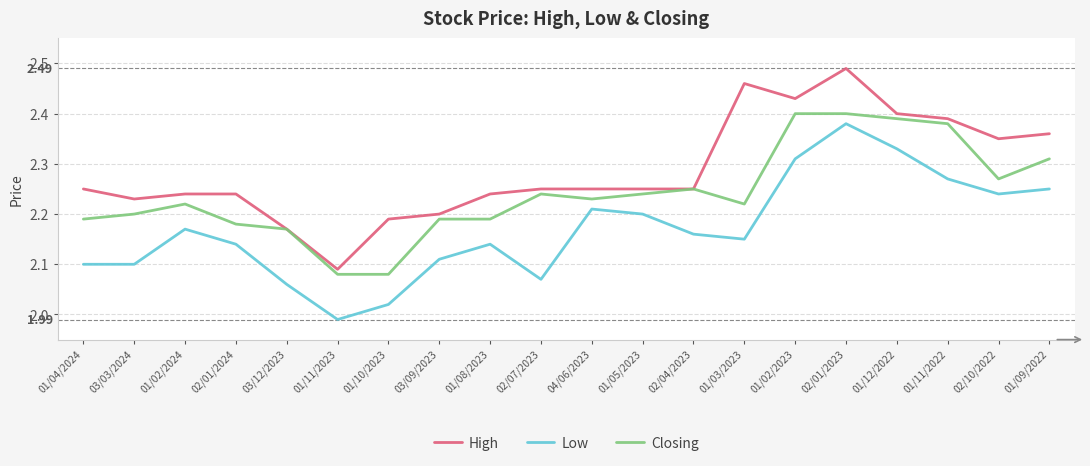

How many Closing values are between 2 and 3?

20